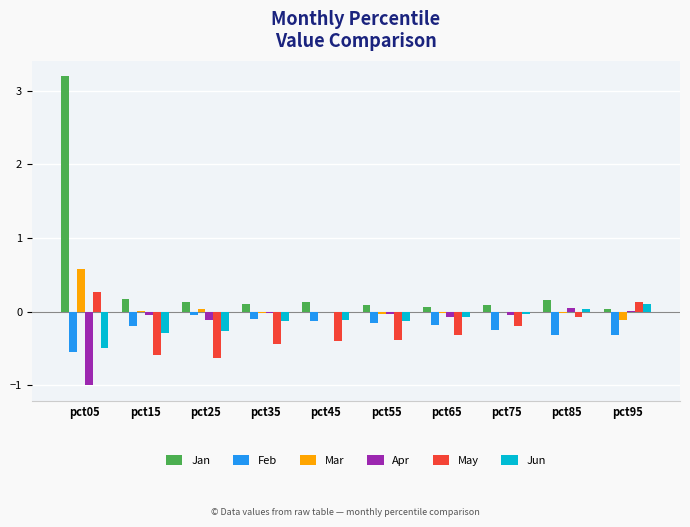

What is the sum of all Feb values?

-2.3